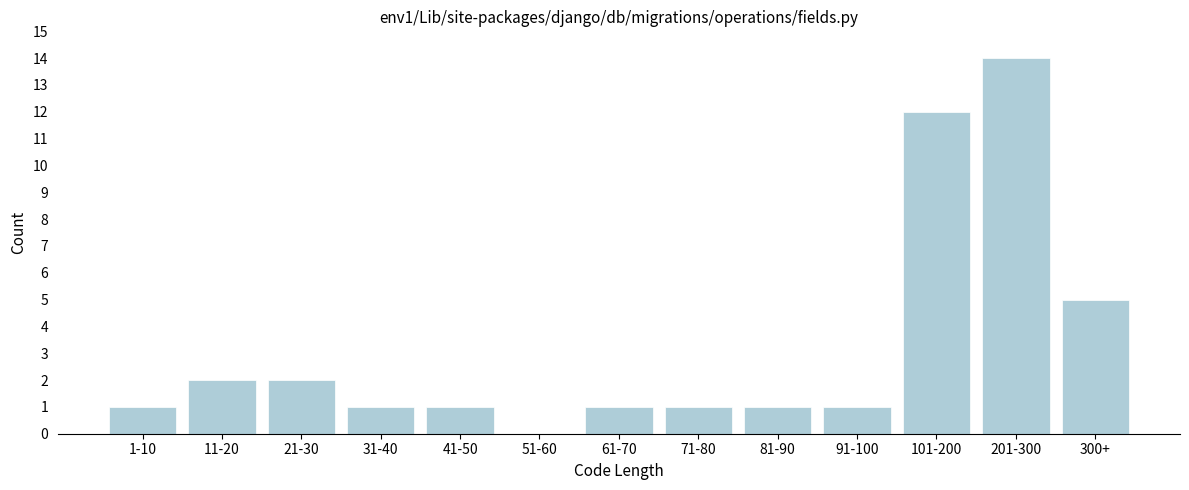

Reading left to right, extract all data points from this chart.

1-10=1	11-20=2	21-30=2	31-40=1	41-50=1	51-60=0	61-70=1	71-80=1	81-90=1	91-100=1	101-200=12	201-300=14	300+=5